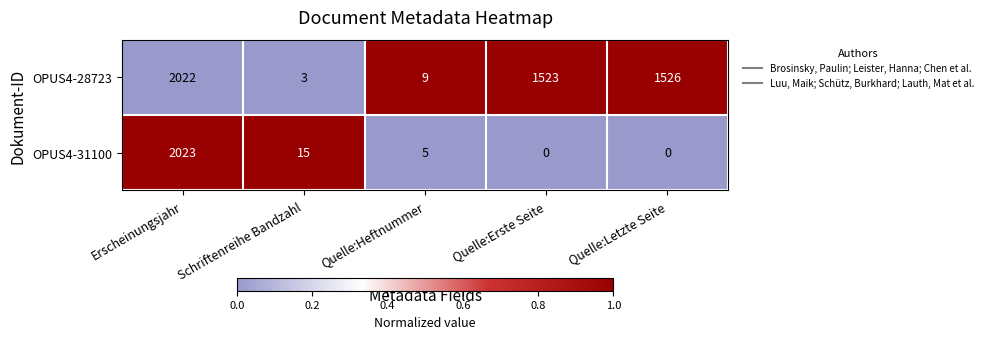

What is the sum of all OPUS4-28723 values?

5083